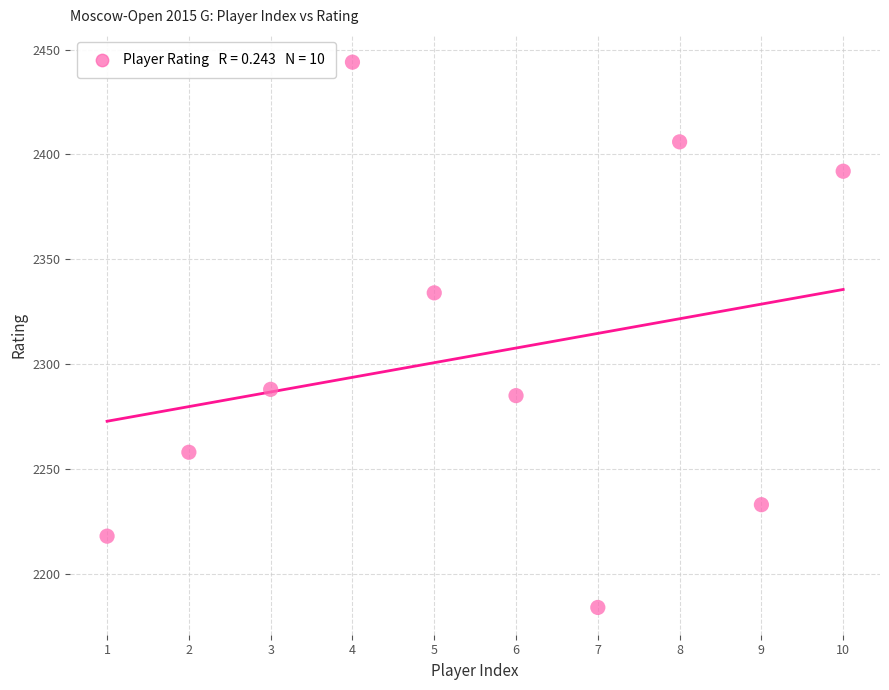

What is the range of Y values (max minus min)?

260